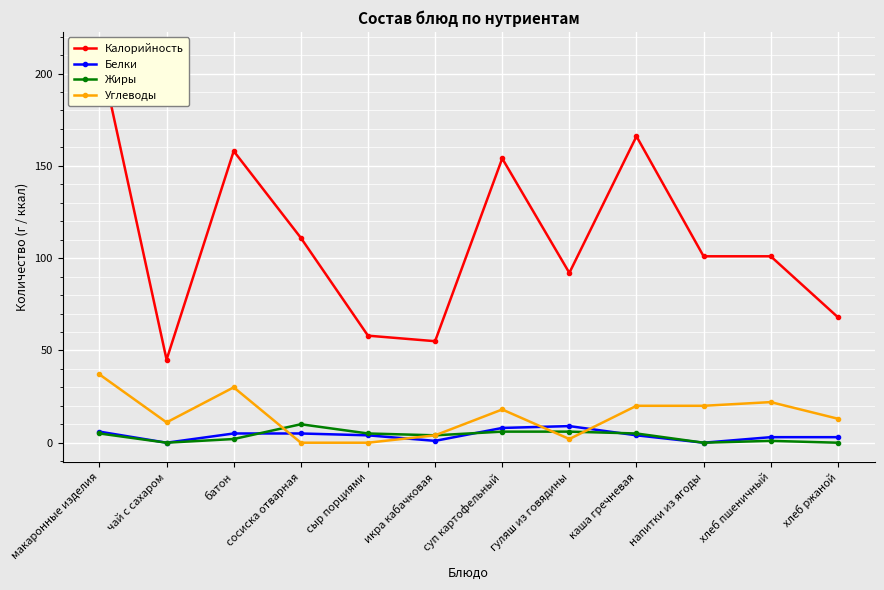

Reading left to right, transcribe all the data shown in this chart.

Калорийность: макаронные изделия=212	чай с сахаром=45	батон=158	сосиска отварная=111	сыр порциями=58	икра кабачковая=55	суп картофельный=154	гуляш из говядины=92	каша гречневая=166	напитки из ягоды=101	хлеб пшеничный=101	хлеб ржаной=68
Белки: макаронные изделия=6	чай с сахаром=0	батон=5	сосиска отварная=5	сыр порциями=4	икра кабачковая=1	суп картофельный=8	гуляш из говядины=9	каша гречневая=4	напитки из ягоды=0	хлеб пшеничный=3	хлеб ржаной=3
Жиры: макаронные изделия=5	чай с сахаром=0	батон=2	сосиска отварная=10	сыр порциями=5	икра кабачковая=4	суп картофельный=6	гуляш из говядины=6	каша гречневая=5	напитки из ягоды=0	хлеб пшеничный=1	хлеб ржаной=0
Углеводы: макаронные изделия=37	чай с сахаром=11	батон=30	сосиска отварная=0	сыр порциями=0	икра кабачковая=4	суп картофельный=18	гуляш из говядины=2	каша гречневая=20	напитки из ягоды=20	хлеб пшеничный=22	хлеб ржаной=13